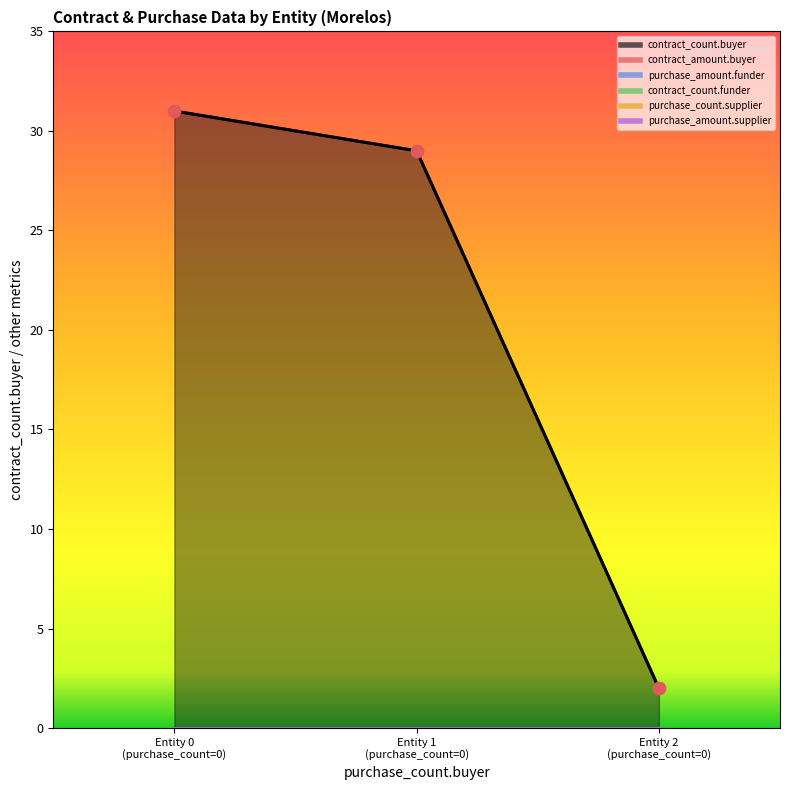

Which series reaches the maximum Y coordinate?

contract_count.buyer